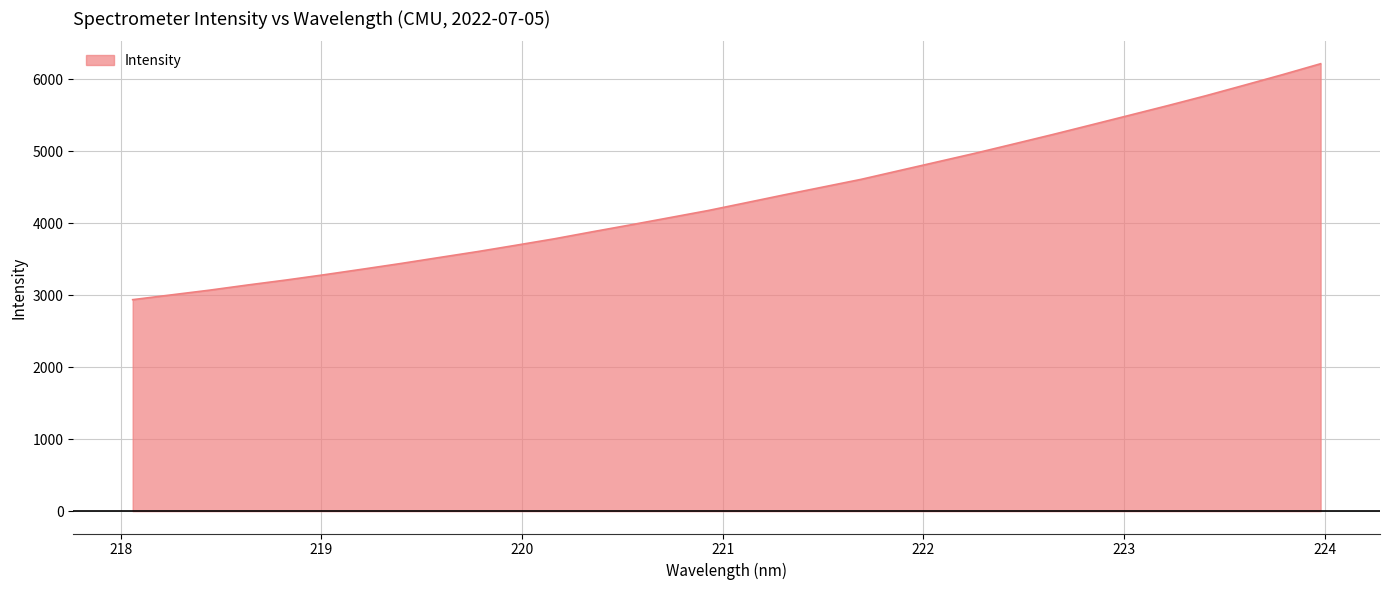

Reading right to left, extract all data points from this chart.

6218.5	6065.9	5919.0	5773.5	5635.4	5501.2	5367.3	5234.3	5105.3	4977.3	4855.3	4733.6	4611.5	4504.2	4397.0	4286.8	4177.4	4078.8	3980.4	3884.2	3785.7	3696.1	3608.1	3525.7	3442.6	3363.7	3286.0	3212.3	3143.3	3070.9	3005.1	2939.2